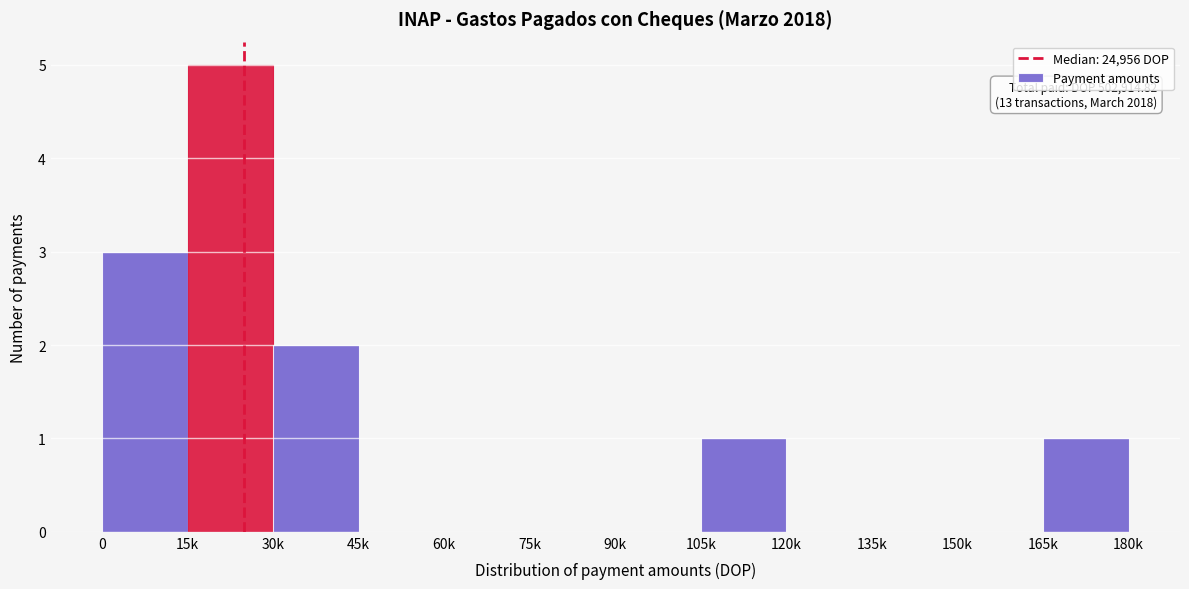

Reading right to left, what are all the values shown in this chart?

165k=1	150k=0	135k=0	120k=0	105k=1	90k=0	75k=0	60k=0	45k=0	30k=2	15k=5	0=3